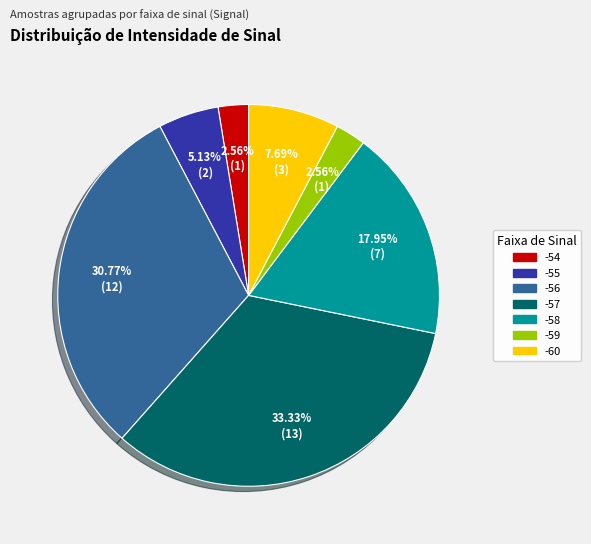

Which category has the biggest portion of the pie?

-57